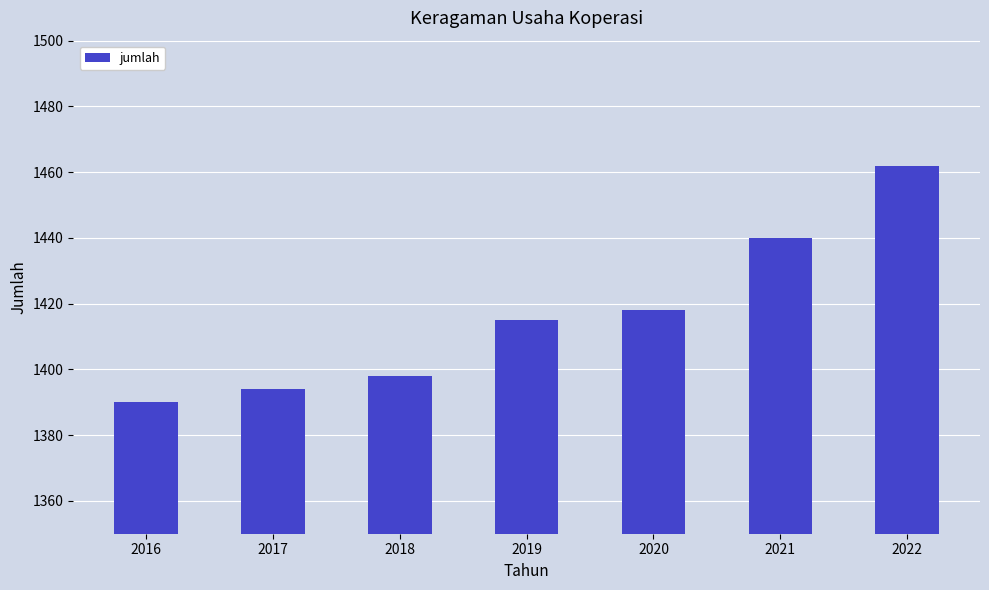

Reading right to left, extract all data points from this chart.

2022=1462	2021=1440	2020=1418	2019=1415	2018=1398	2017=1394	2016=1390